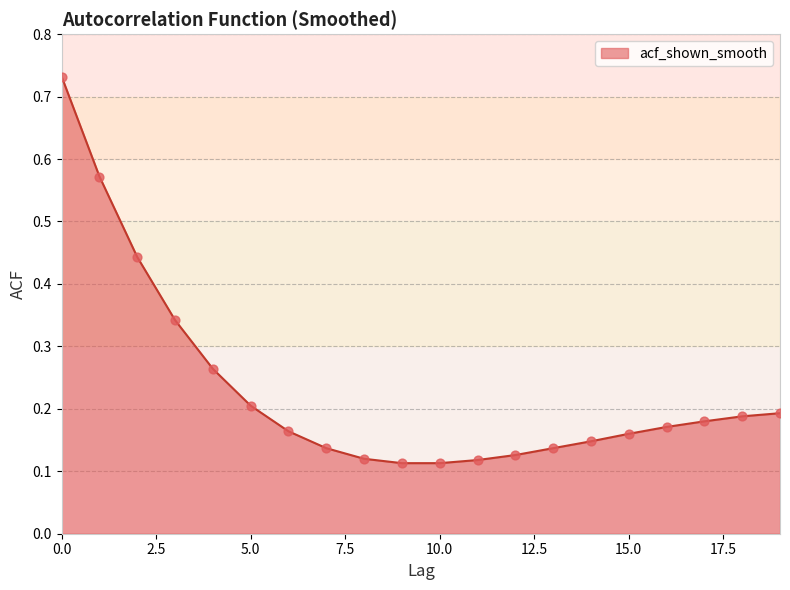

Does the chart have visible grid lines?

Yes